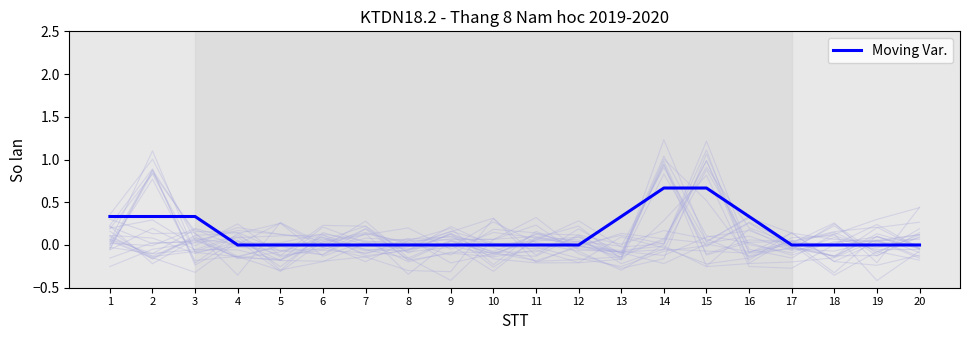

At which label is the value closest to 0?

4